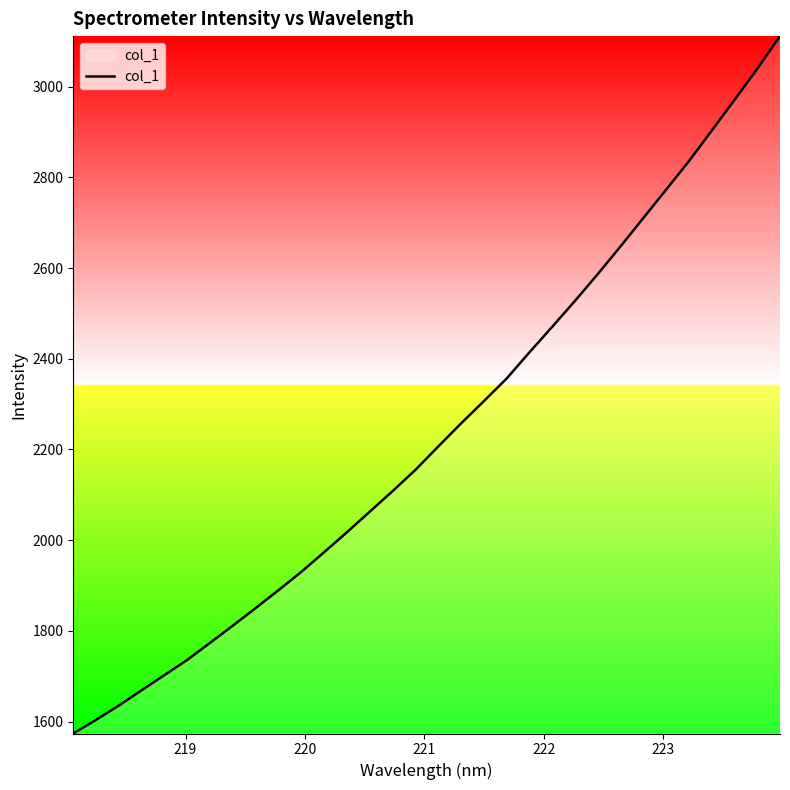

What is the smallest value displayed?

1573.8